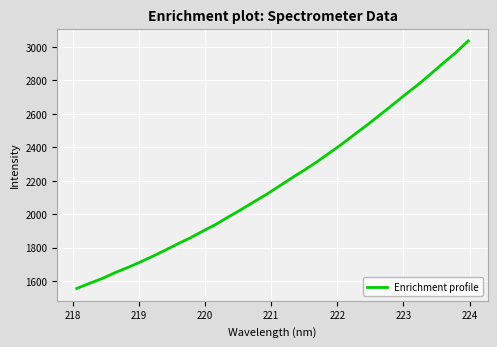

What is the difference between the maximum and minimum values?

1478.6